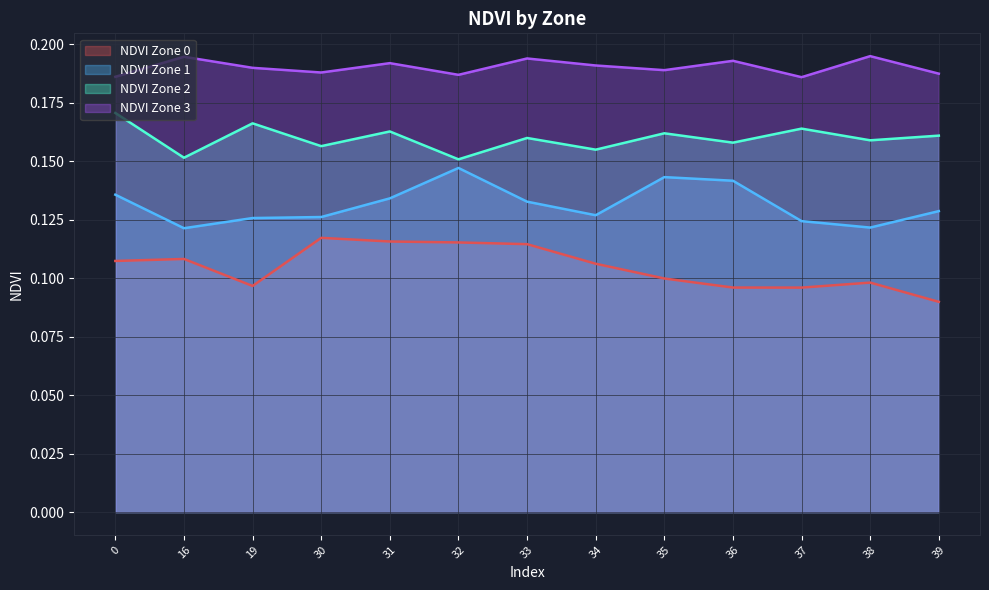

True or false: NDVI Zone 3 and NDVI Zone 1 cross at least once.

False